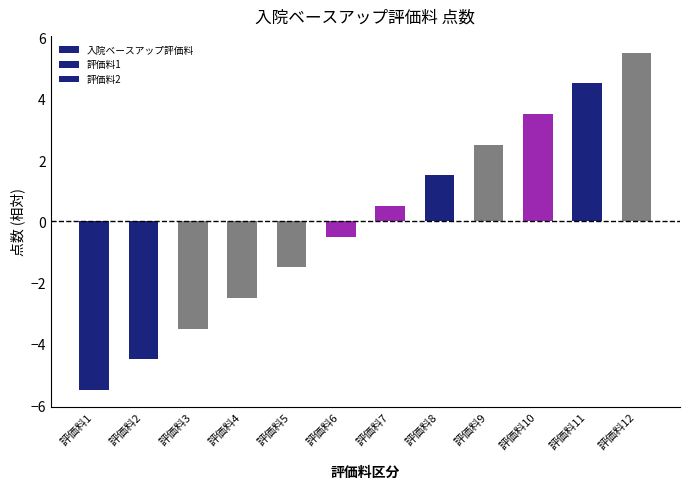

List the labels in order of value, largest first.

評価料12, 評価料11, 評価料10, 評価料9, 評価料8, 評価料7, 評価料6, 評価料5, 評価料4, 評価料3, 評価料2, 評価料1